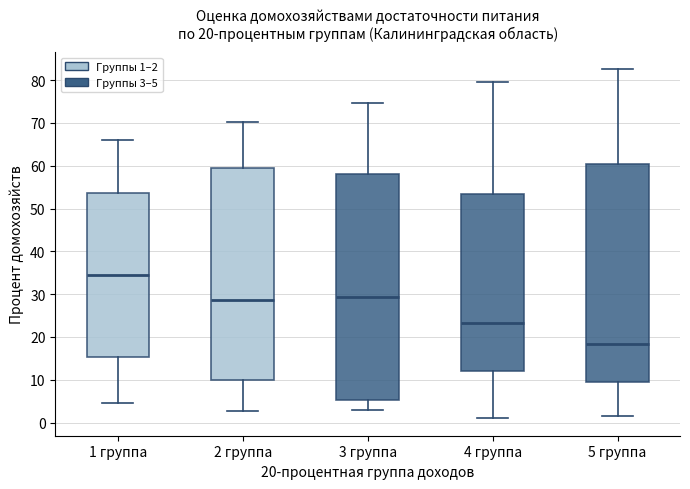

Which box is the tallest, from its lower edge to its upper edge?

3 группа